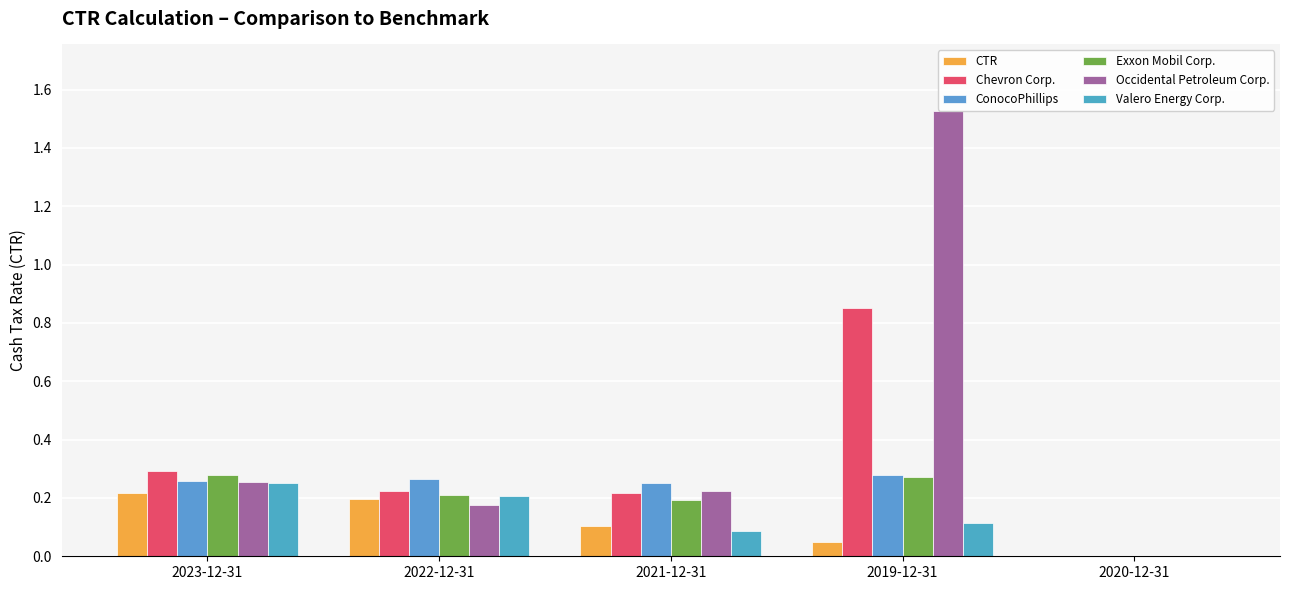

How many values in Exxon Mobil Corp. are above zero?

4